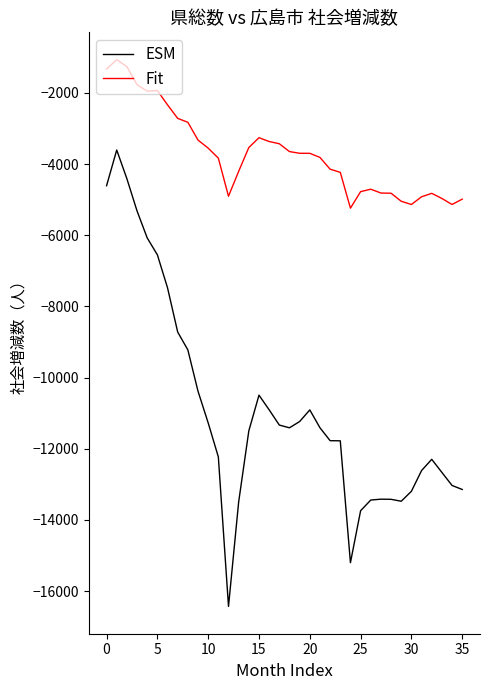

What is the greatest value displayed?

-1064